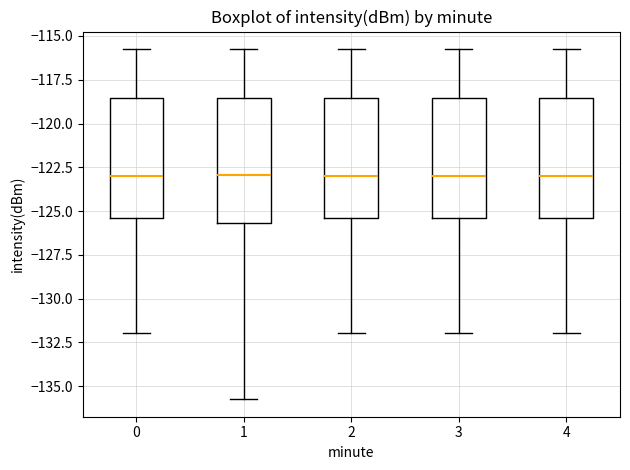

Reading left to right, transcribe this box plot: for each box, give where its median line is, the range the box spans, and where its two whiskers end, as read against the y-axis. The values are not printed on the chart, so give them approximately, as read against the axis.

0: median -123.0, box -125.5 to -118.5, whiskers -132.0 to -115.5
1: median -123.0, box -125.5 to -118.5, whiskers -135.5 to -115.5
2: median -123.0, box -125.5 to -118.5, whiskers -132.0 to -115.5
3: median -123.0, box -125.5 to -118.5, whiskers -132.0 to -115.5
4: median -123.0, box -125.5 to -118.5, whiskers -132.0 to -115.5